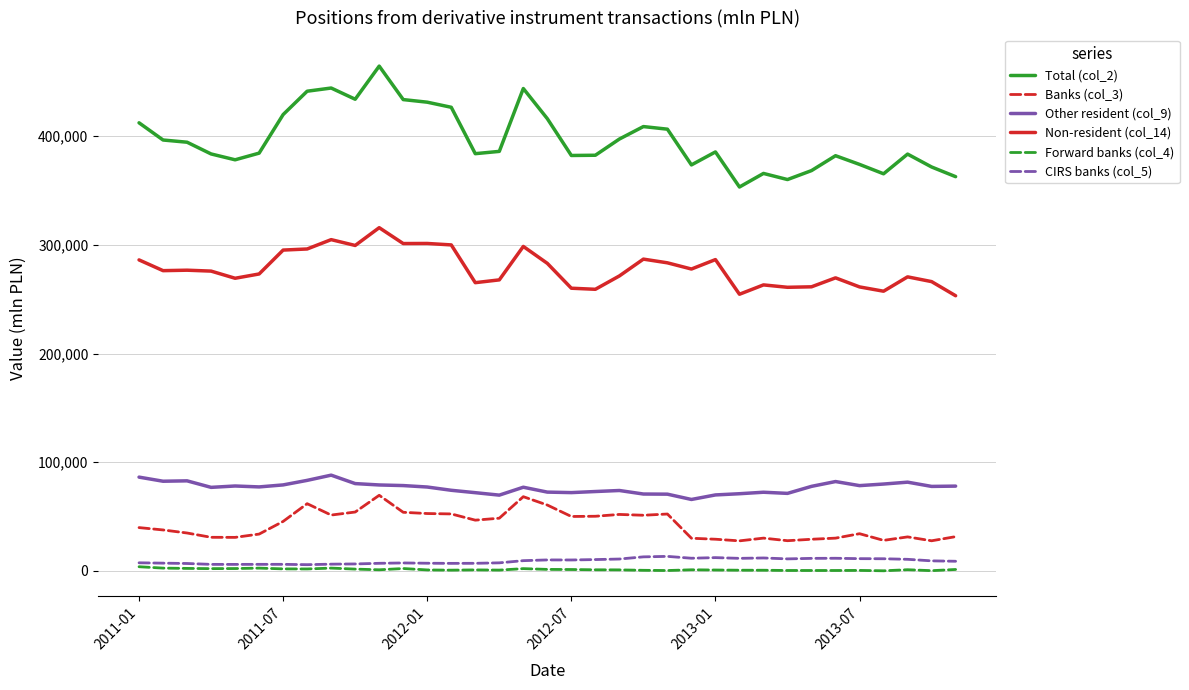

Which series has the largest total across all categories?

Total (col_2)